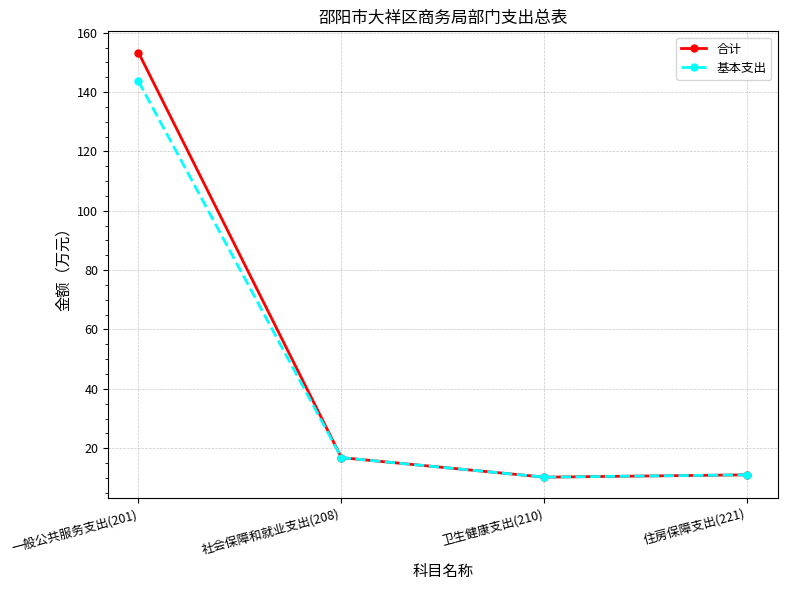

What is the difference between the 基本支出 values at 一般公共服务支出(201) and 卫生健康支出(210)?

133.4